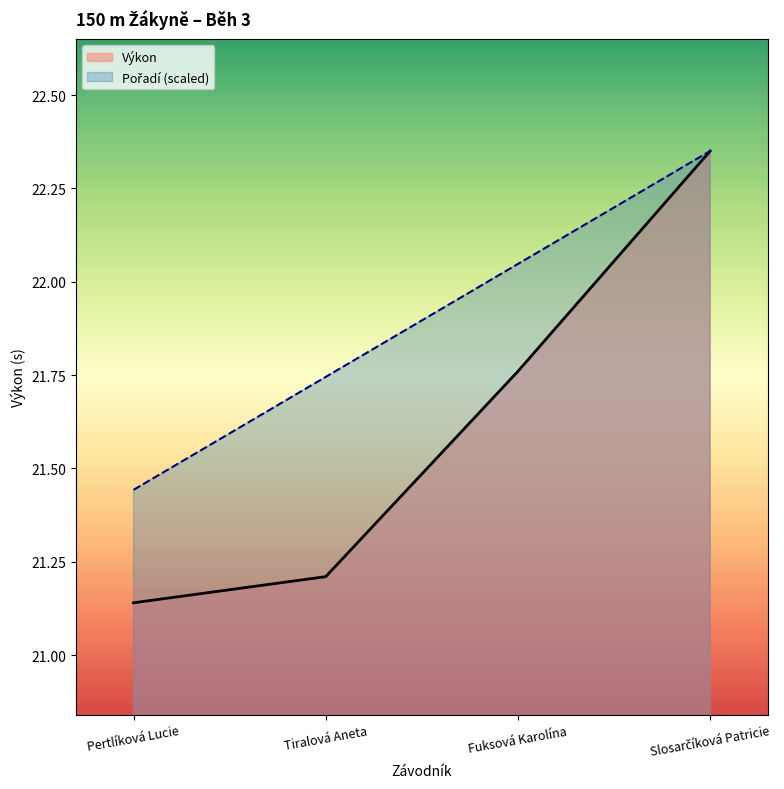

Reading right to left, what are all the values shown in this chart?

Pořadí: Slosarčíková Patricie=22.4	Fuksová Karolína=22.0	Tiralová Aneta=21.7	Pertlíková Lucie=21.4
Výkon: Slosarčíková Patricie=22.4	Fuksová Karolína=21.8	Tiralová Aneta=21.2	Pertlíková Lucie=21.1